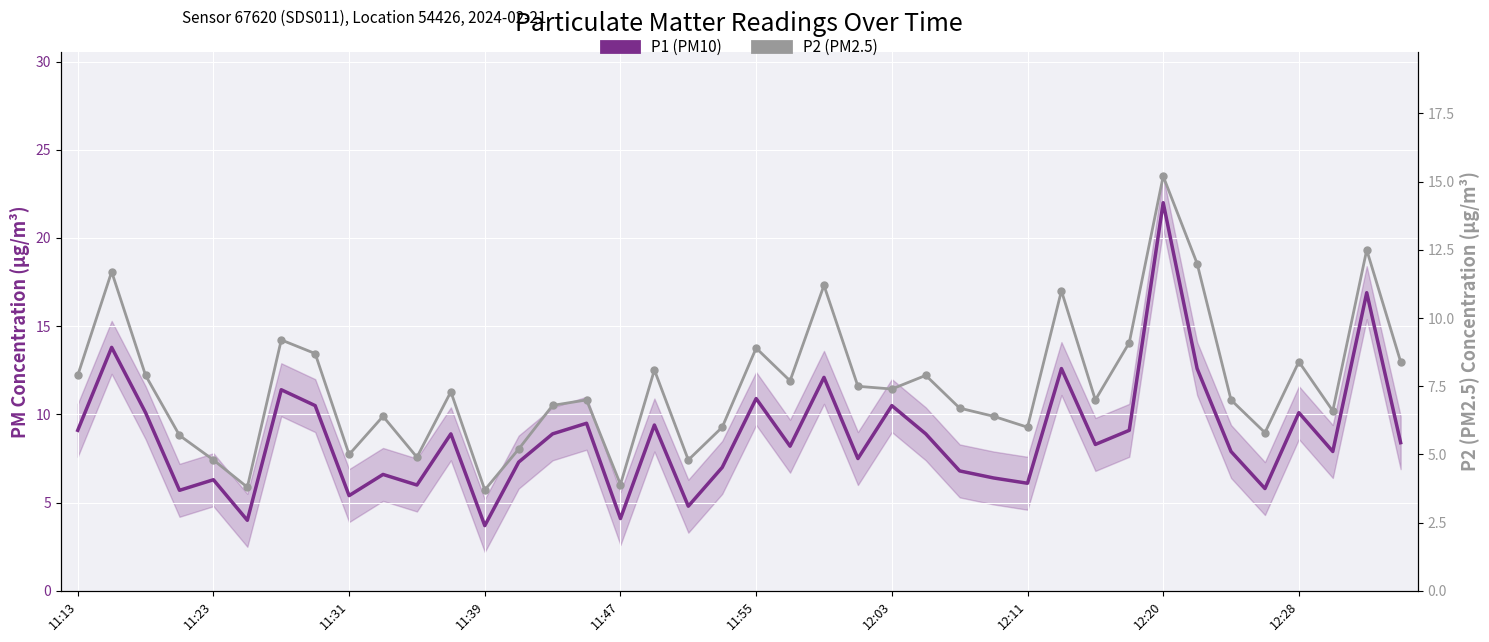

Which series contains the highest Y value?

P1 (PM10)